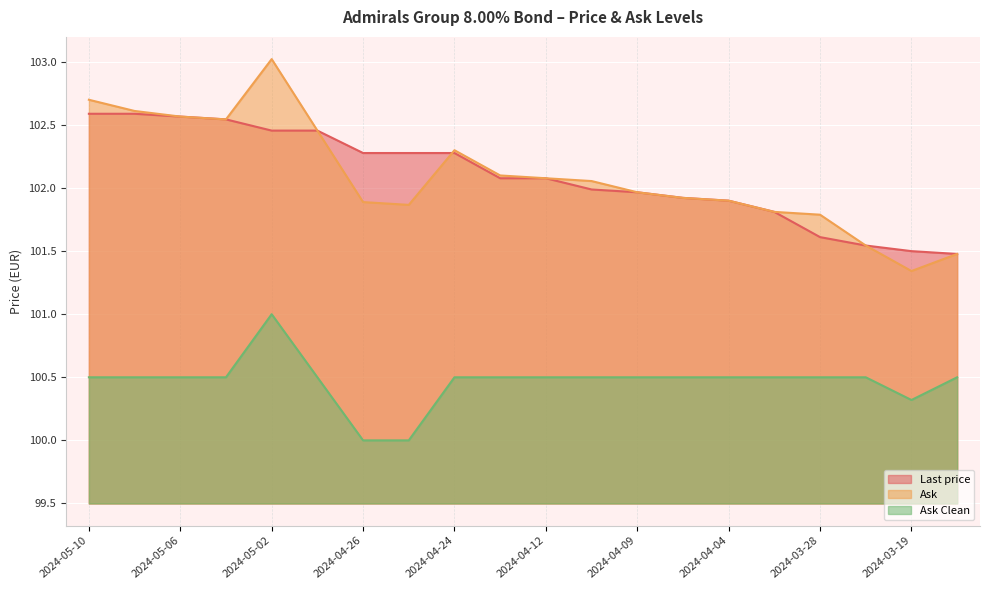

The value of Ask Clean at 2024-04-30 is 100.5. True or false?

True